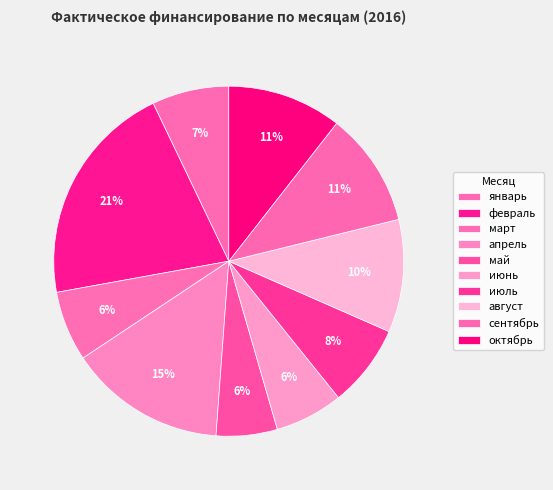

Does any single category account for the majority?

No